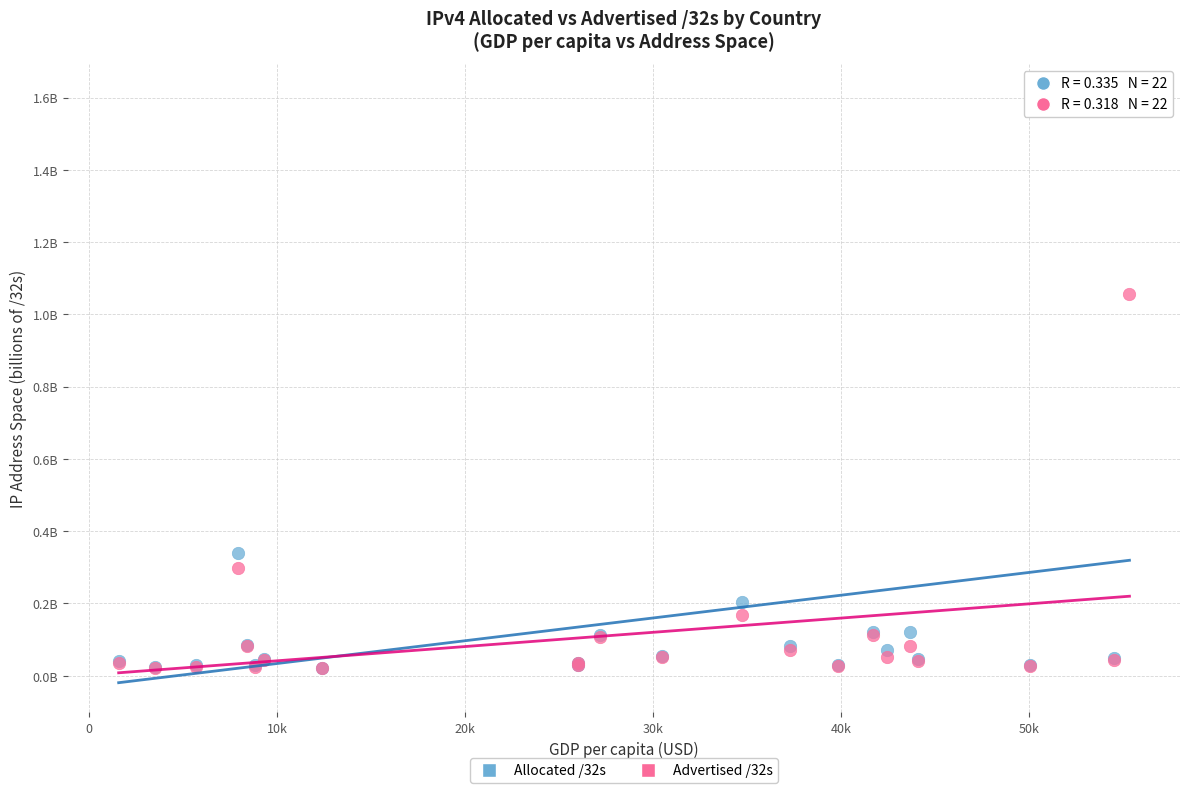

What are all the series names shown in the legend?

Allocated /32s, Advertised /32s